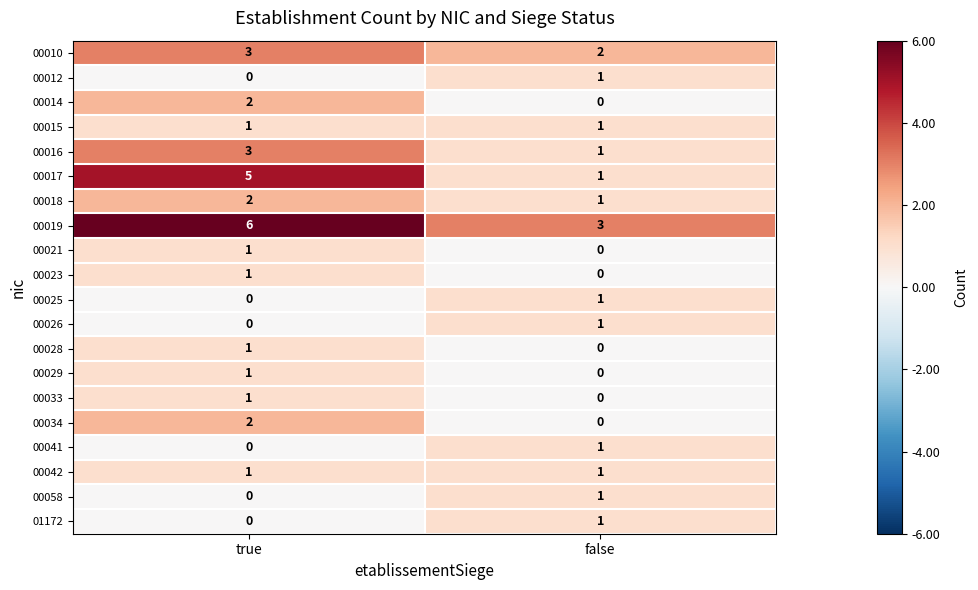

List the labels in order of 00019 value, largest first.

true, false